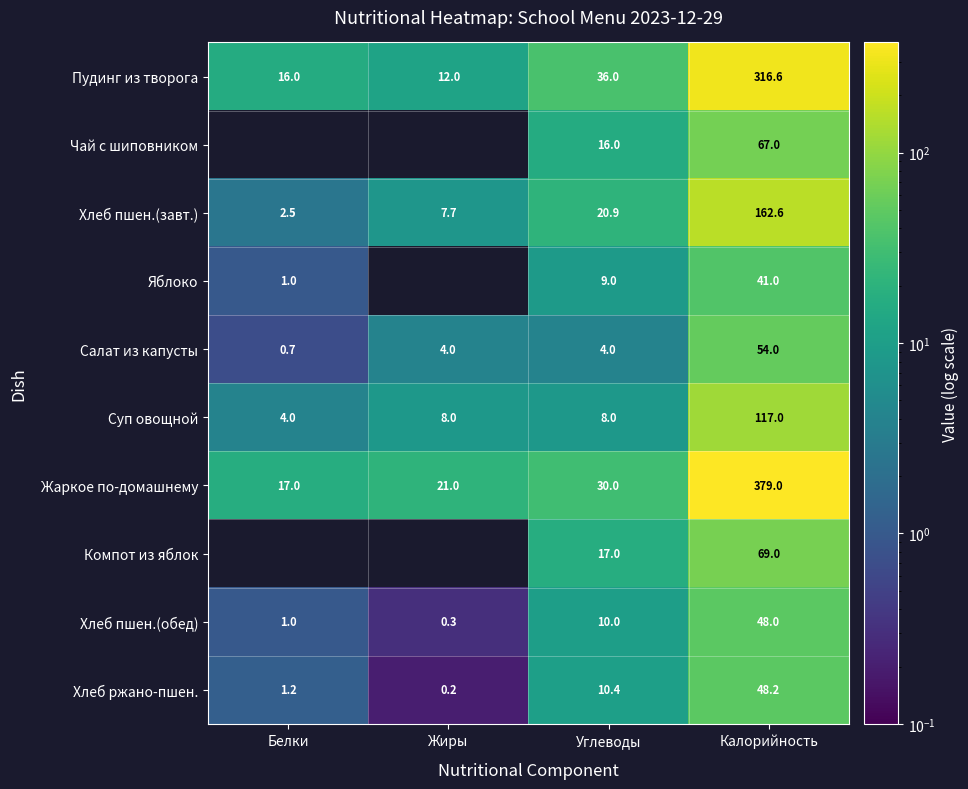

What is the maximum value shown in the chart?

379.0